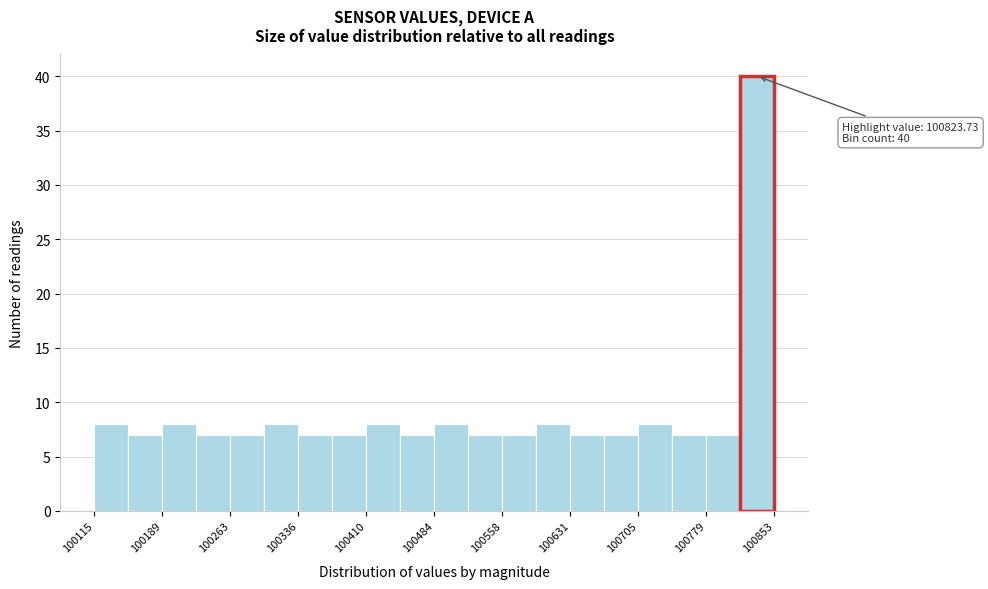

Read against the x-axis, roughly where is the centre of the tallest bar?

100830